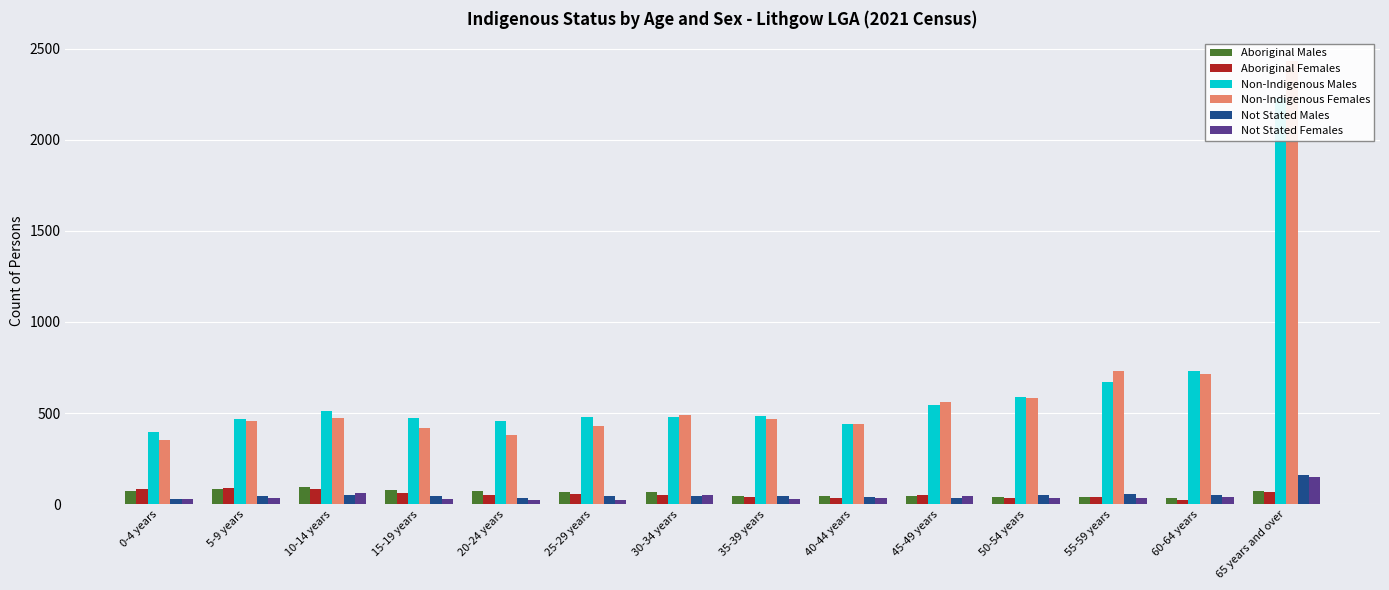

What position from the right is 40-44 years?

6